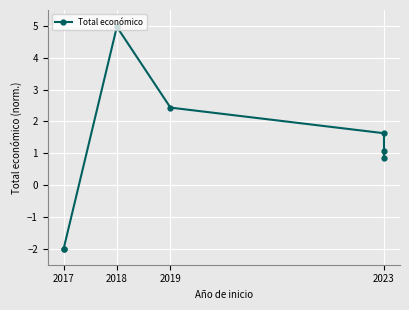

How many lines are shown in the chart?

1